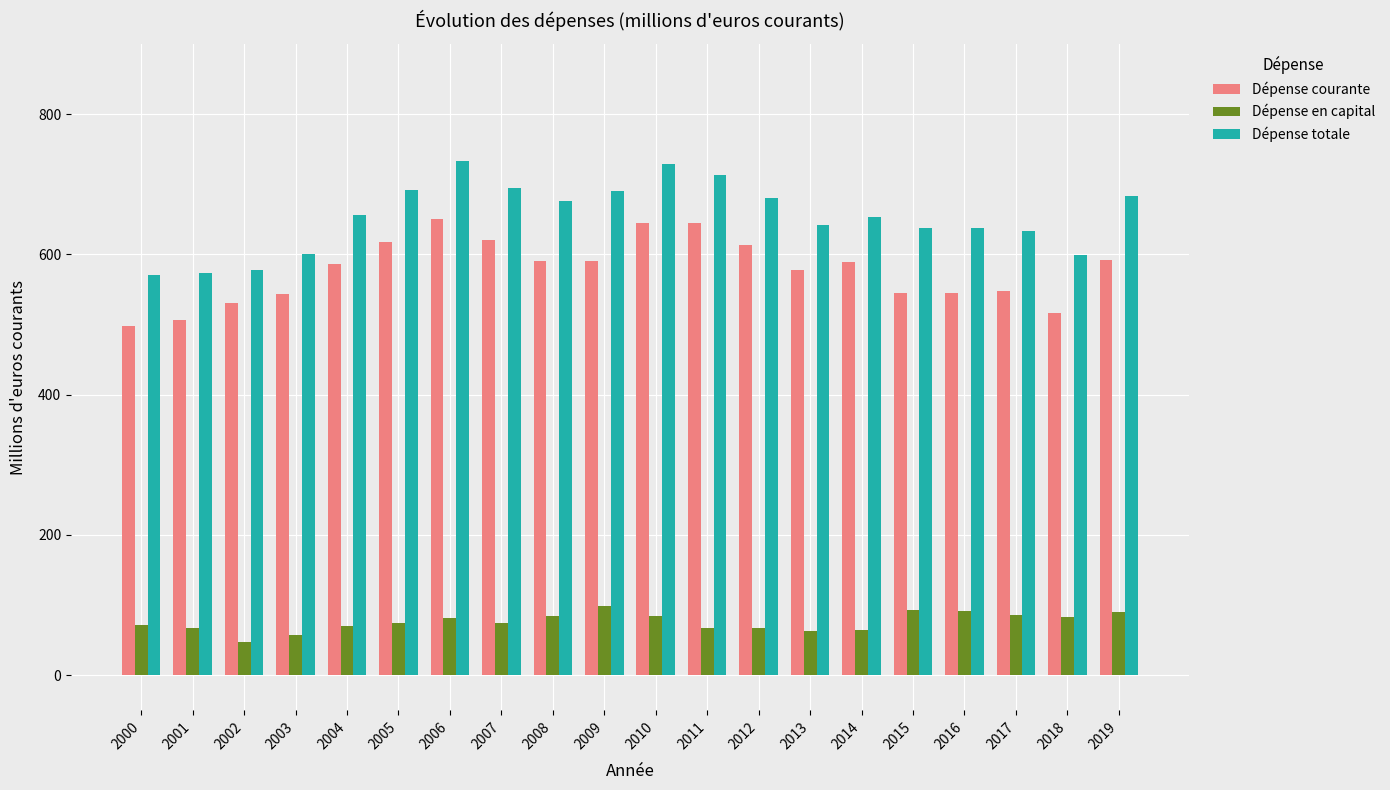

What is the spread (max minus min) of values at 2000?

498.0